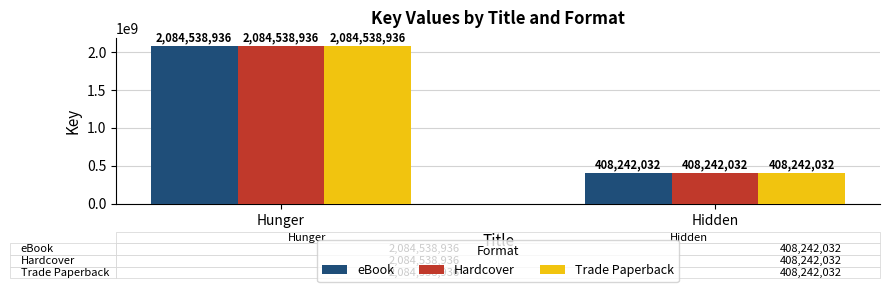

The value of Hardcover at Hunger is 1408413299. True or false?

False